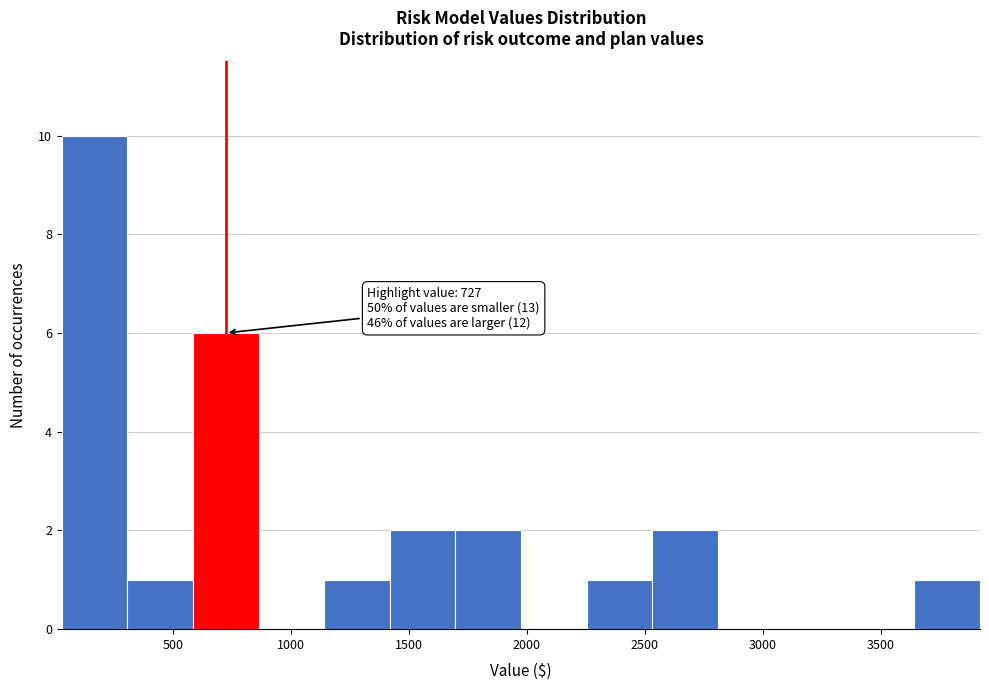

Over which range of the x-axis is the bar tallest?

50 to 300